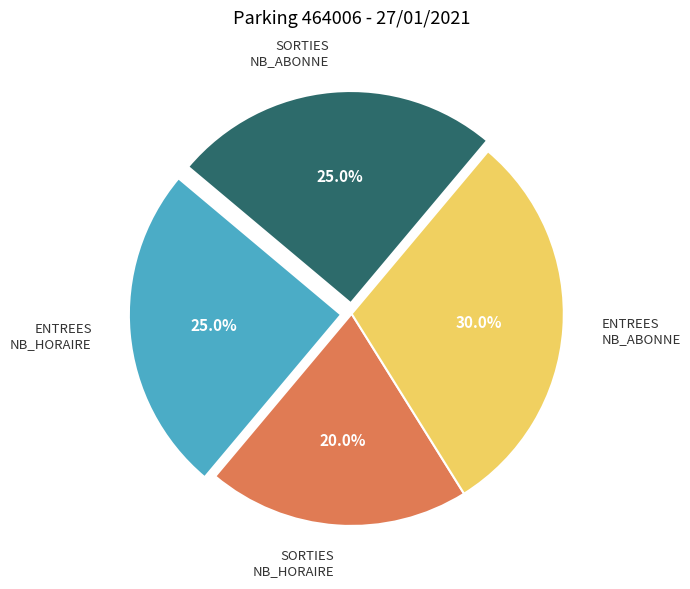

Does any single category account for the majority?

No